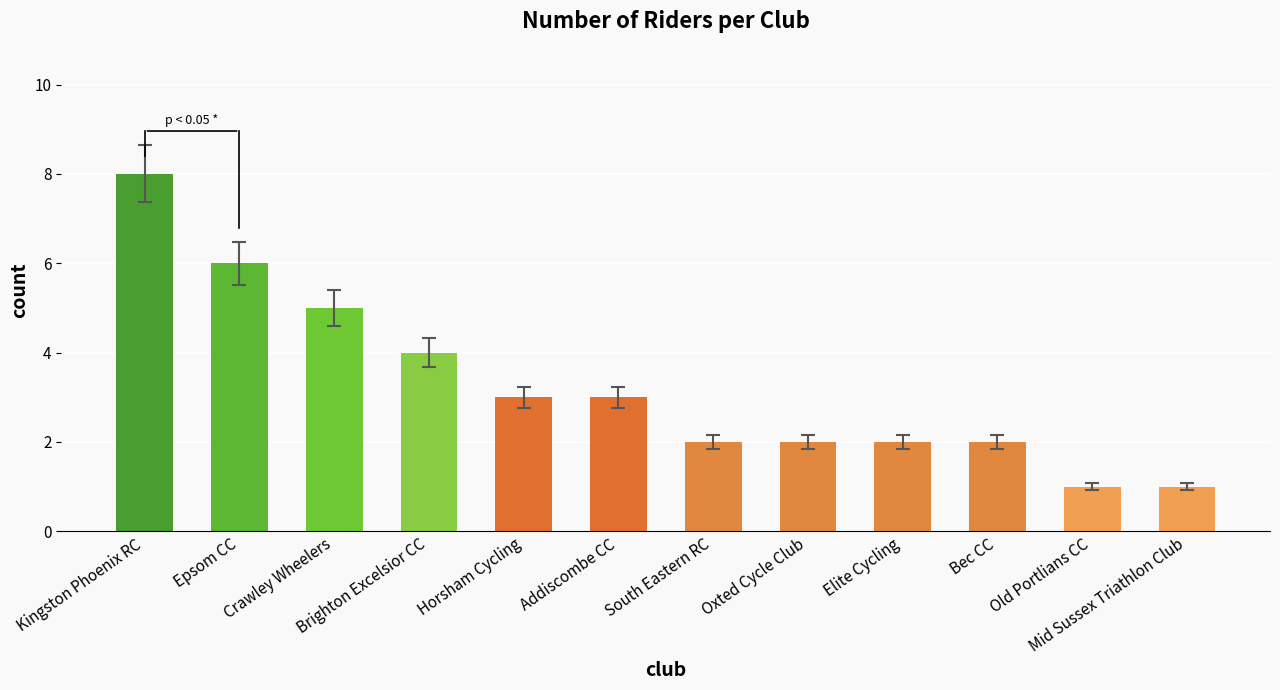

What is the change in value from Elite Cycling to Old Portlians CC?

-1